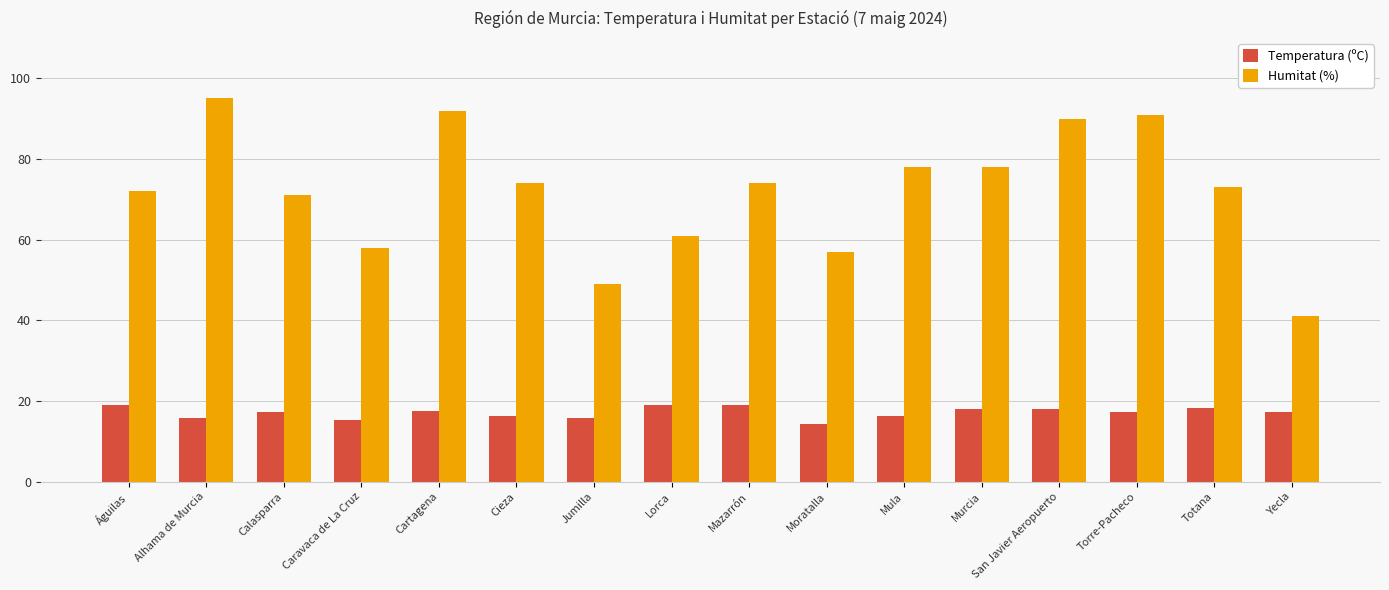

Which label corresponds to the smallest value in the chart?

Moratalla